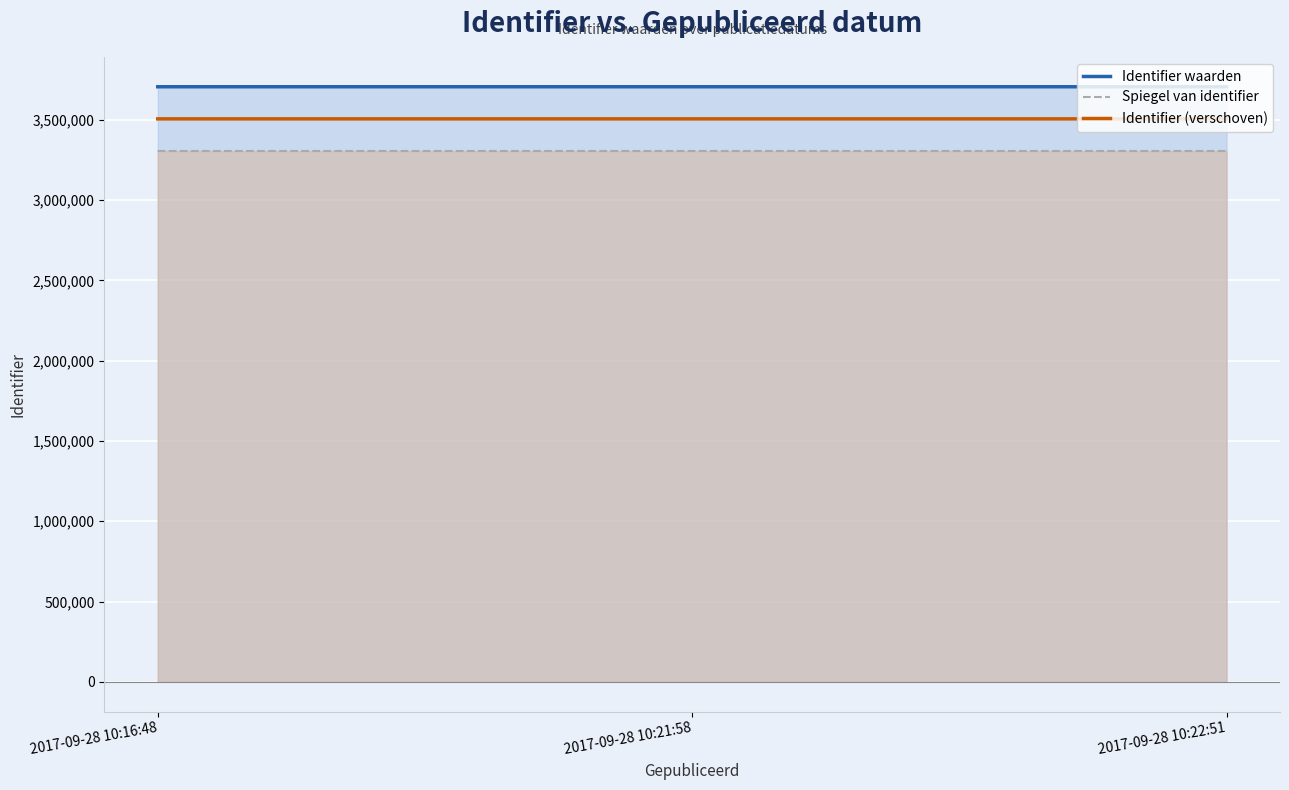

Is the value of Identifier waarden at 2017-09-28 10:22:51 greater than the value of Spiegel van identifier at 2017-09-28 10:22:51?

Yes